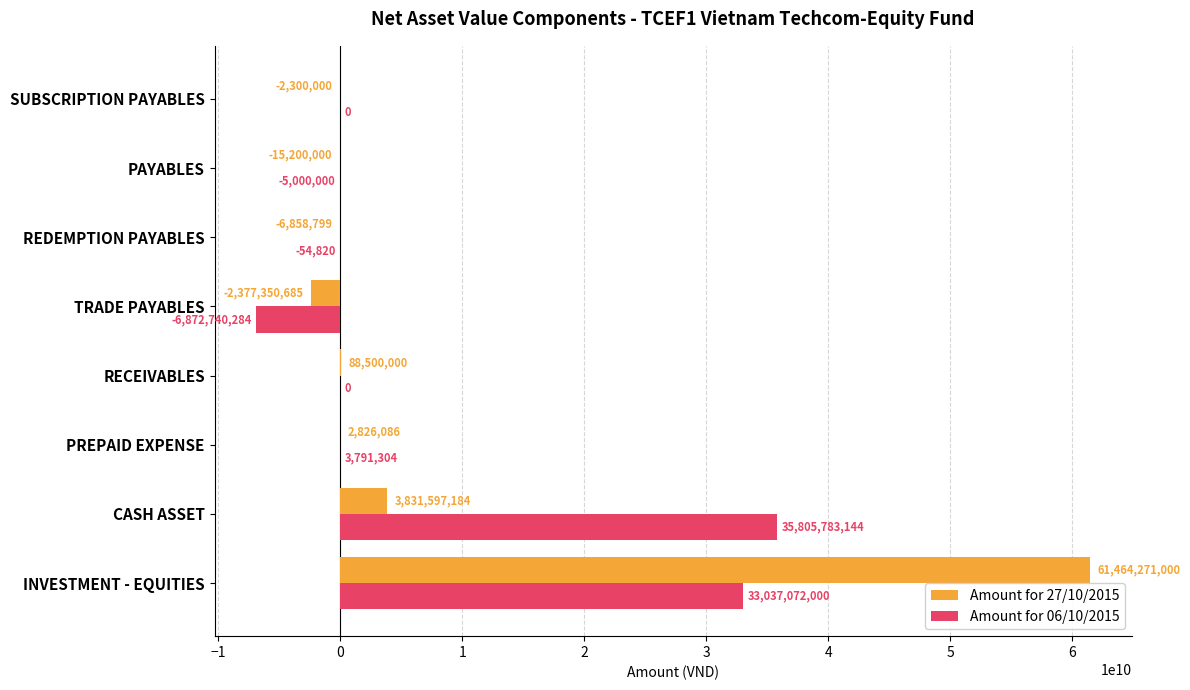

Where is Amount for 06/10/2015 nearest to the value 14466521430?

PREPAID EXPENSE